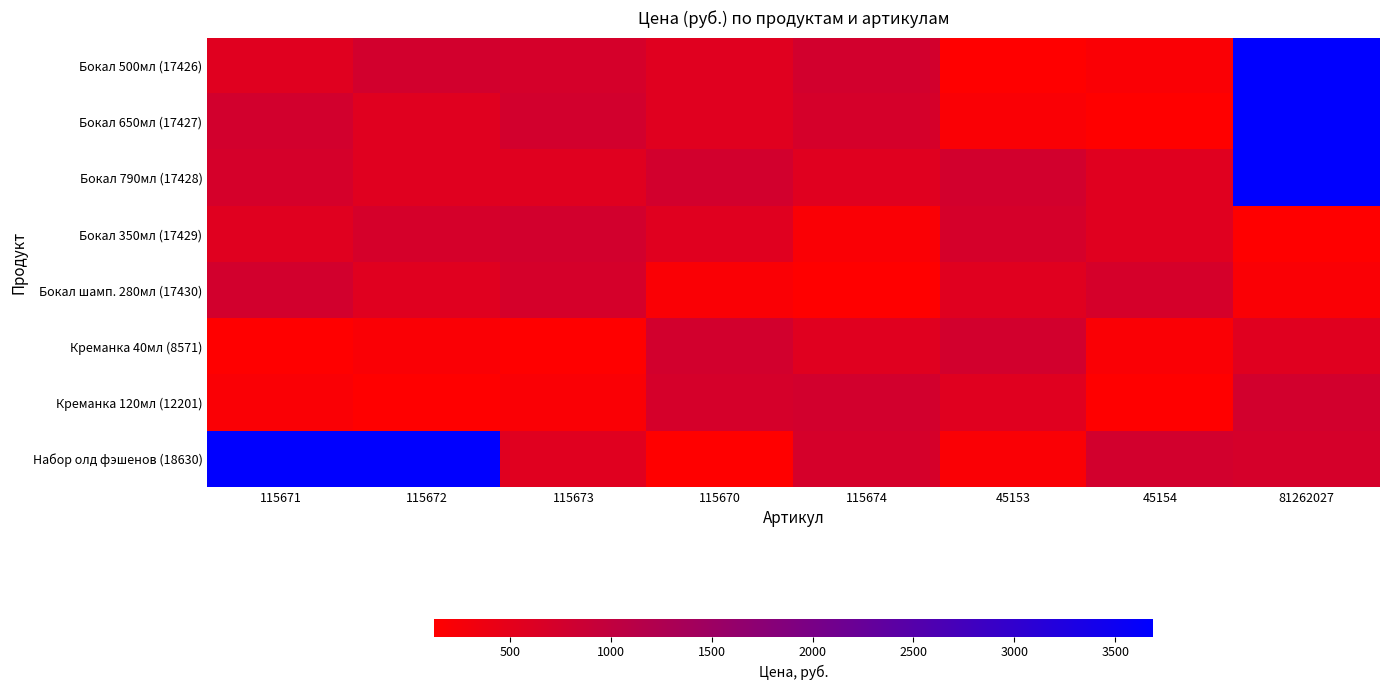

At 115671, list the series in order from smallest to largest.

Креманка 40мл (8571), Креманка 120мл (12201), Бокал 500мл (17426), Бокал 350мл (17429), Бокал 790мл (17428), Бокал 650мл (17427), Бокал шамп. 280мл (17430), Набор олд фэшенов (18630)